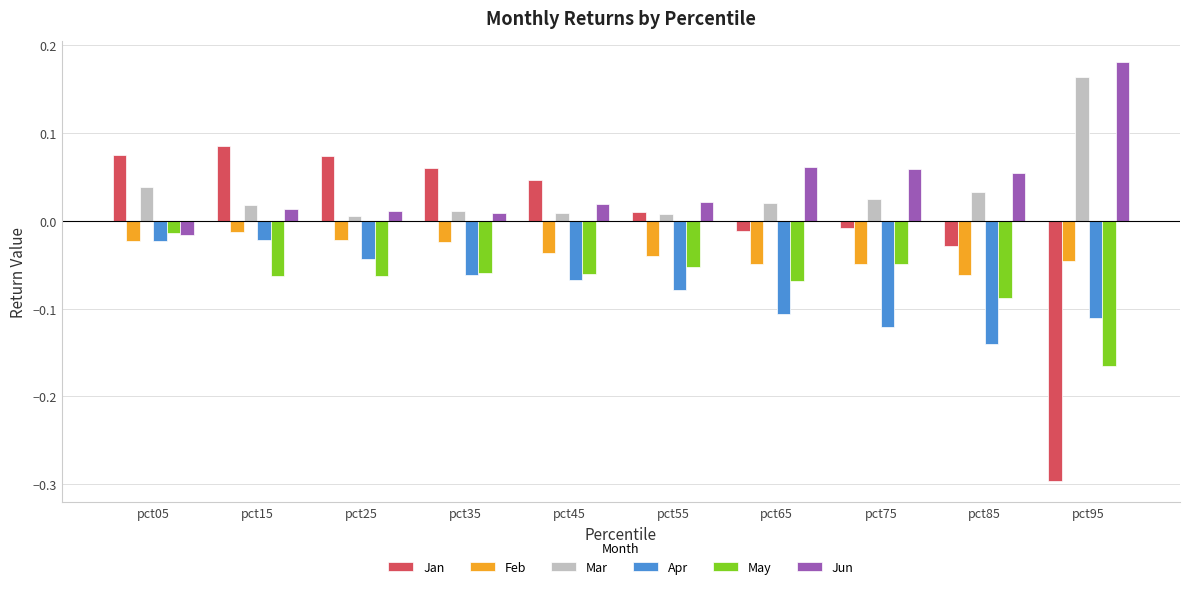

What is the sum of all Feb values?

-0.4